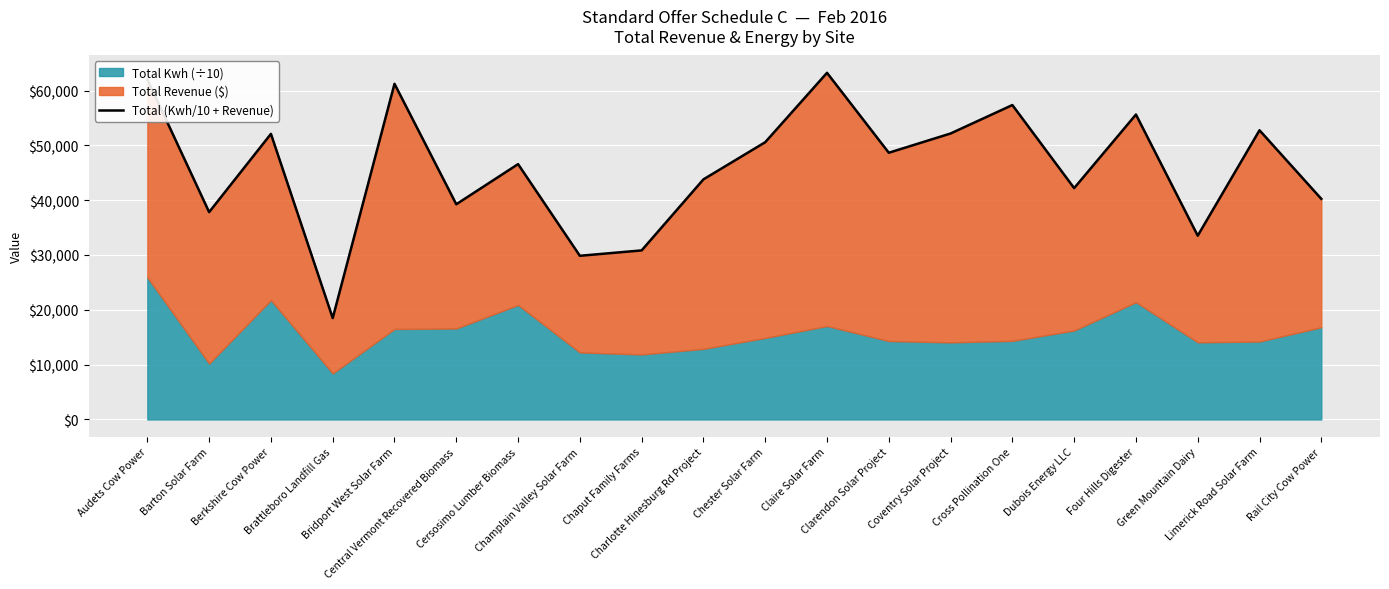

The value at Clarendon Solar Project is 48650.7. True or false?

True